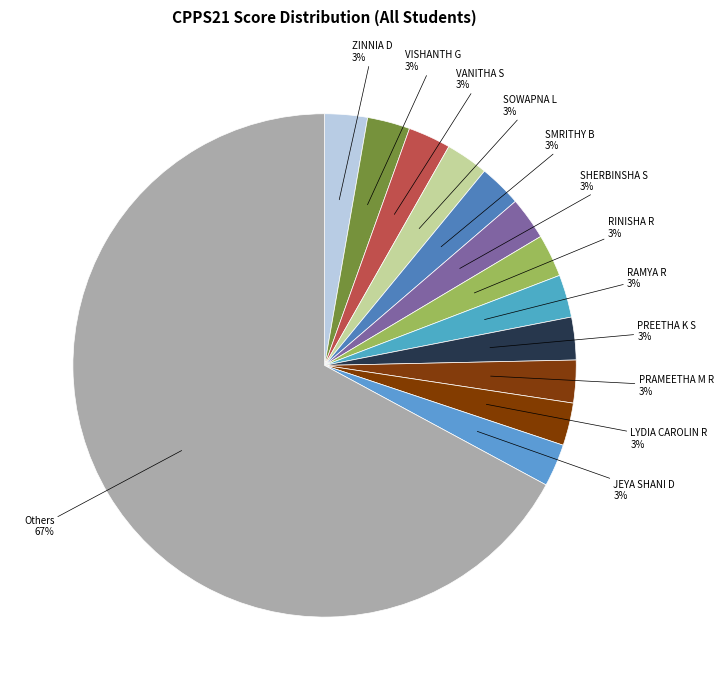

How many segments does this pie chart have?

13